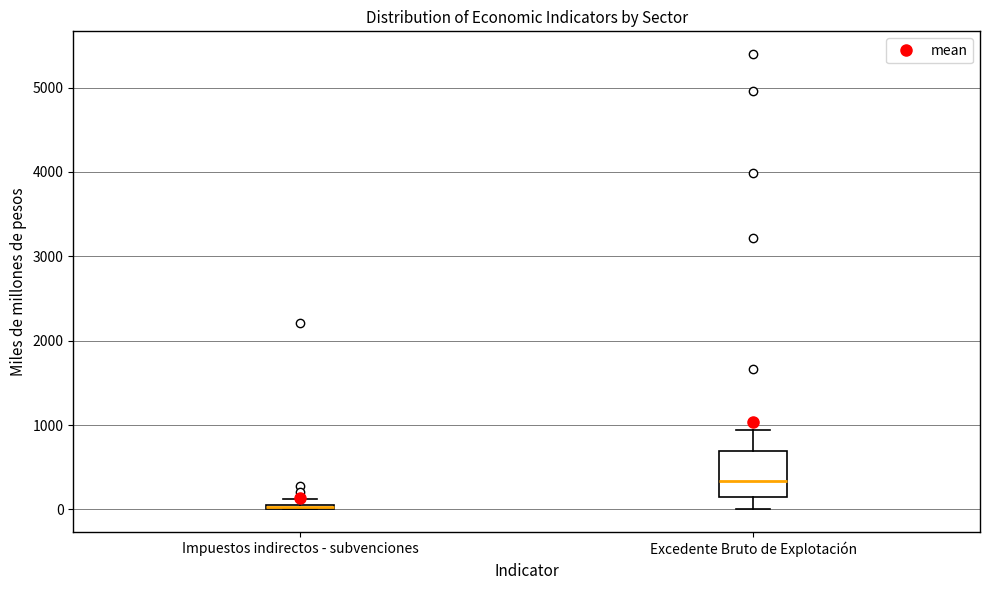

Which box is the tallest, from its lower edge to its upper edge?

Excedente Bruto de Explotación